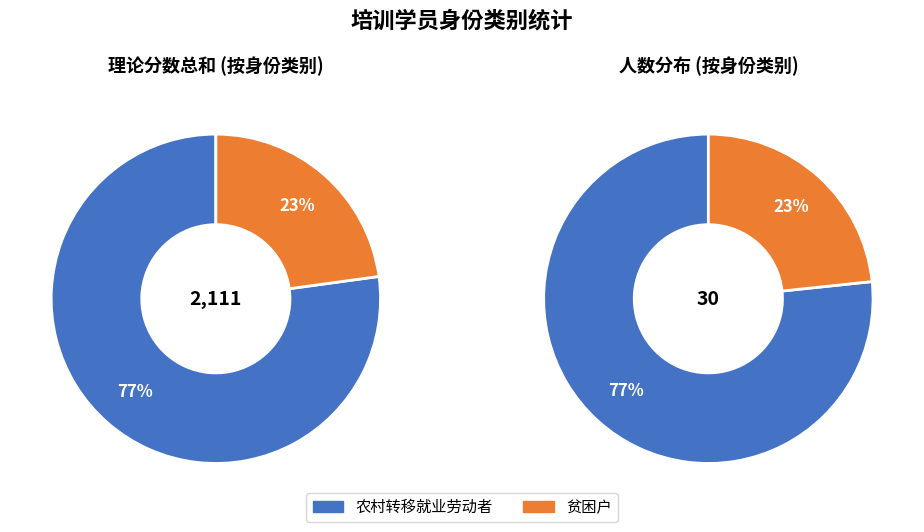

True or false: 贫困户 accounts for 23% of the total.

True